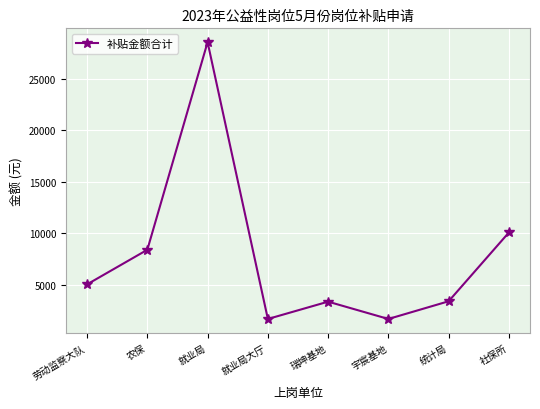

Read the value at 瑞坤基地.

3360